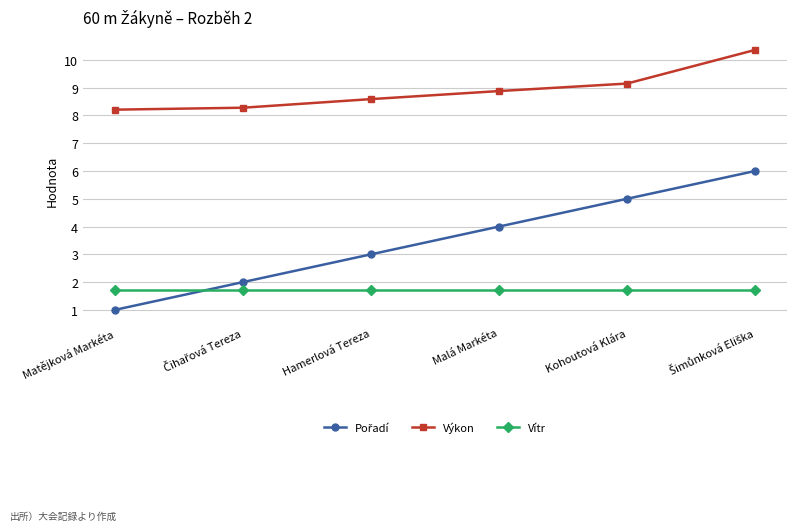

Which series has the largest total across all categories?

Výkon